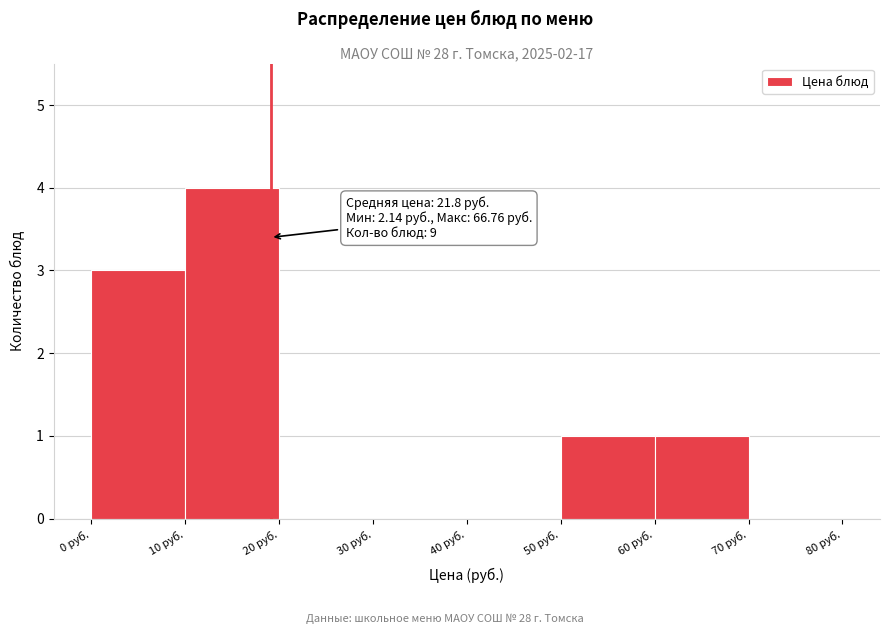

Which range on the x-axis has the tallest bar?

10 to 20